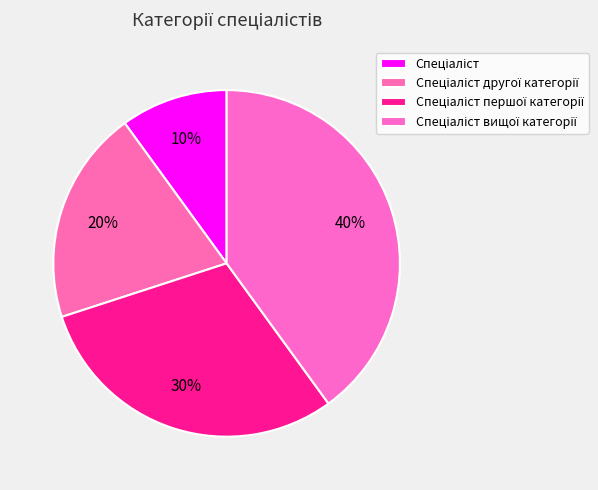

What percentage do Спеціаліст першої категорії and Спеціаліст другої категорії together represent?

50.0%